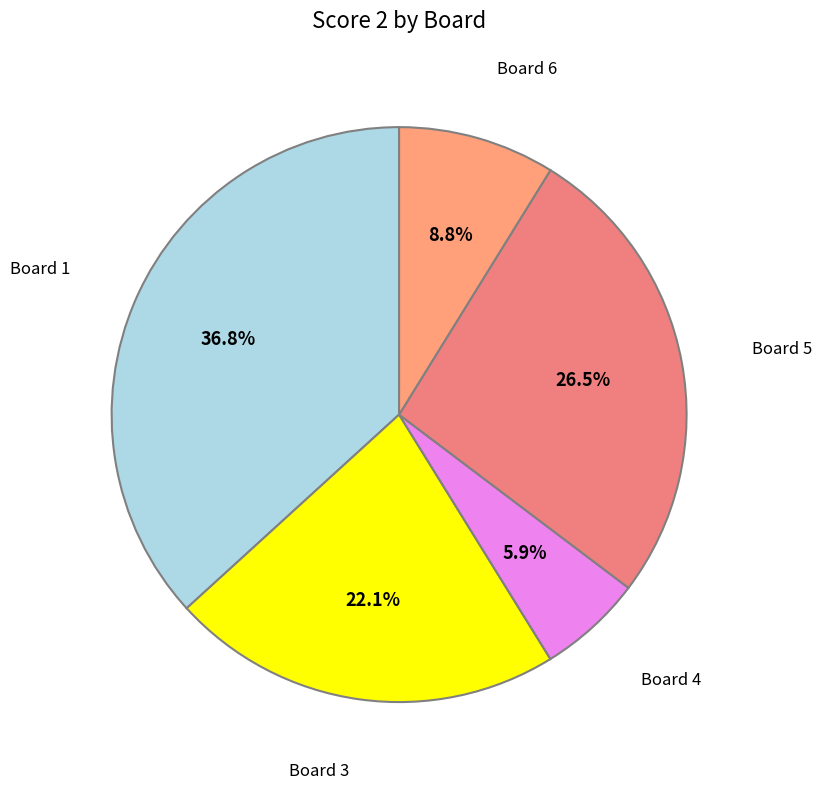

What is the largest slice in the pie chart?

Board 1